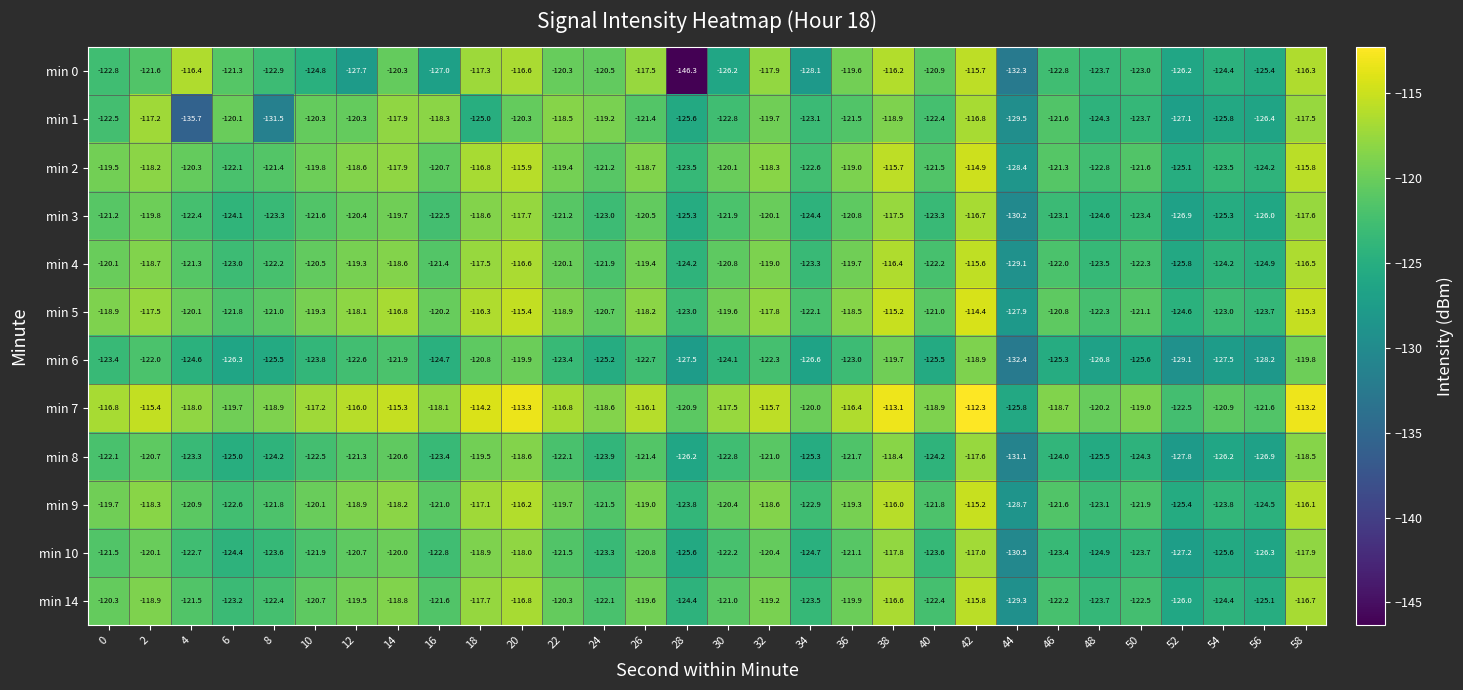

How many values in the min 5 series are below -119?

17